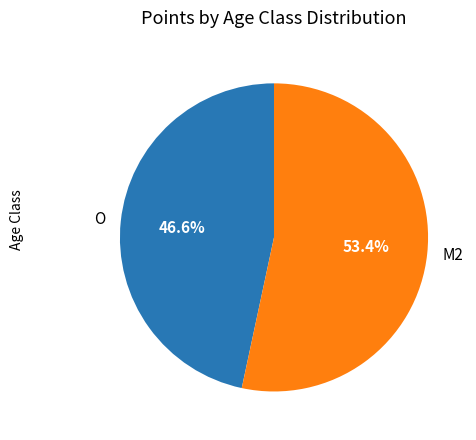

Is it true that O is 47% of the pie?

True